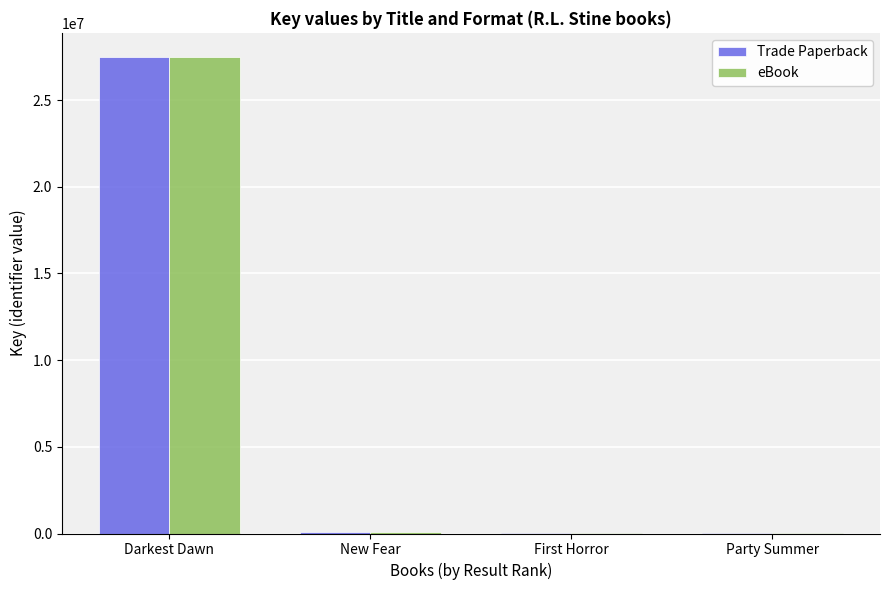

What is the total value across all series at Darkest Dawn?

55014736